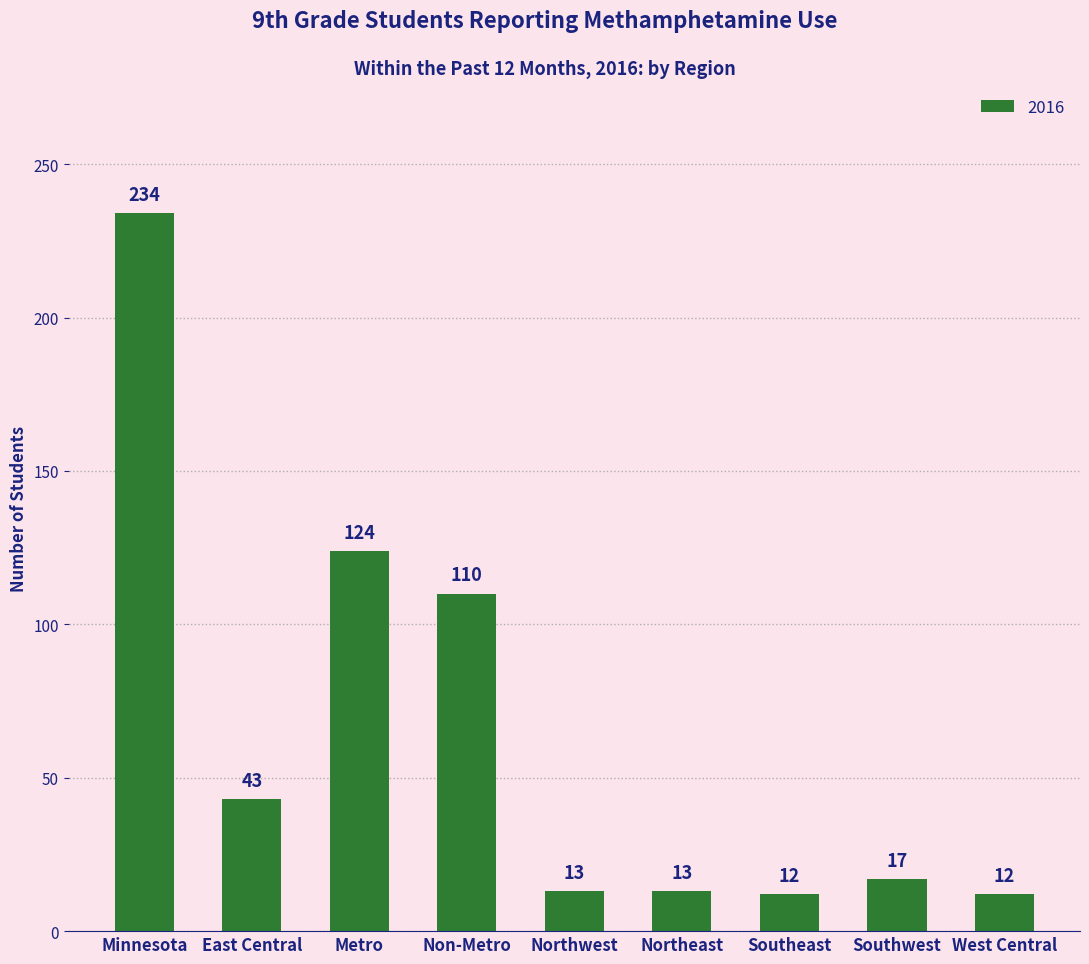

Reading left to right, list all the values displayed in this chart.

234	43	124	110	13	13	12	17	12